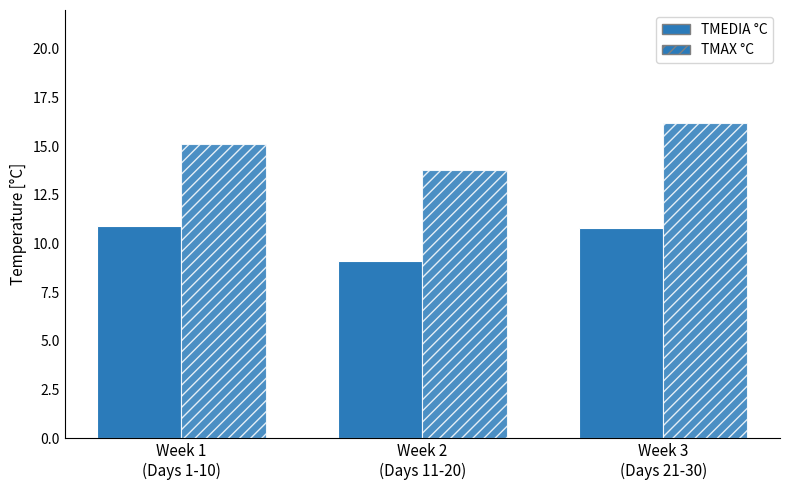

How many values in the TMAX °C series are below 15?

1